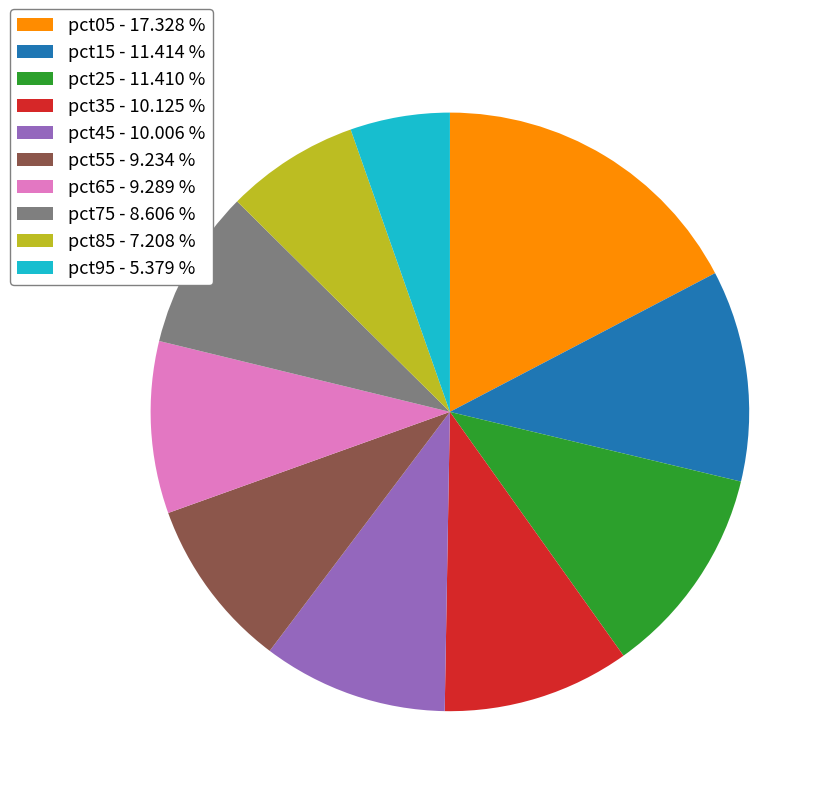

Which slice is the smallest?

pct95